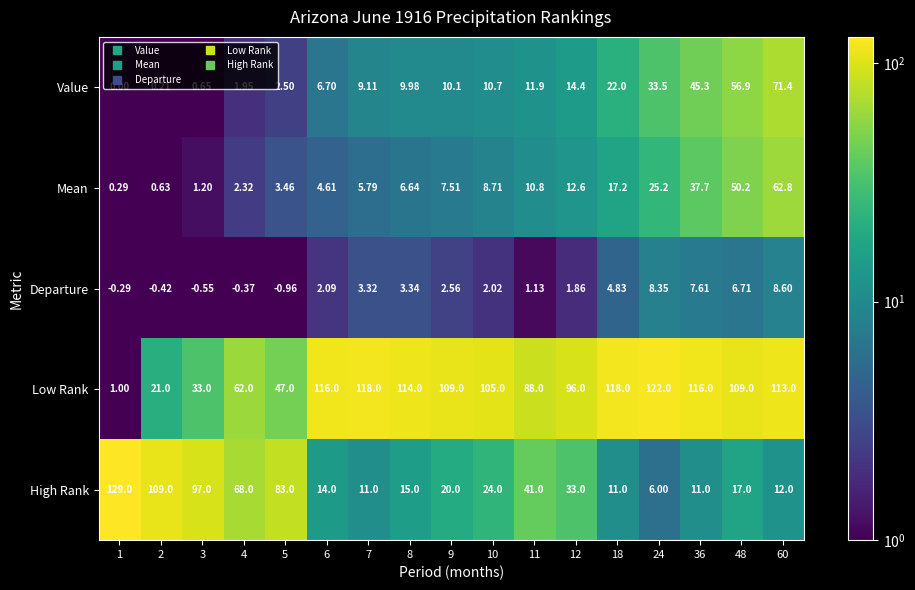

Which series changed the most between 2 and 36?

High Rank